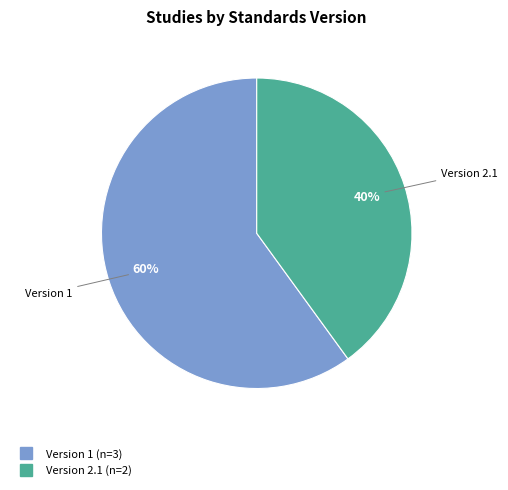

Count the number of slices in the pie.

2